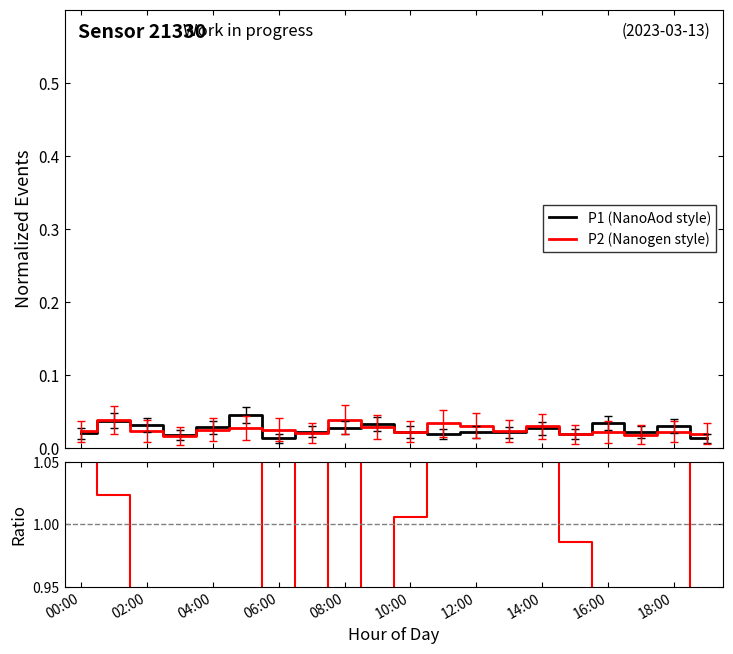

Which series has the widest spread of values?

Ratio P2/P1